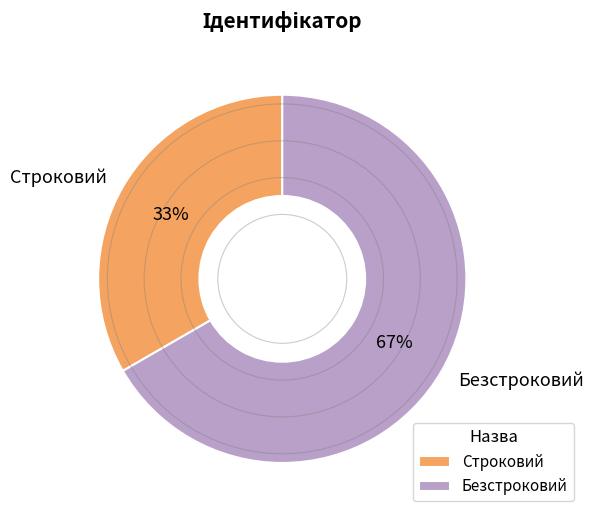

Rank the categories by value from highest to lowest.

Безстроковий, Строковий